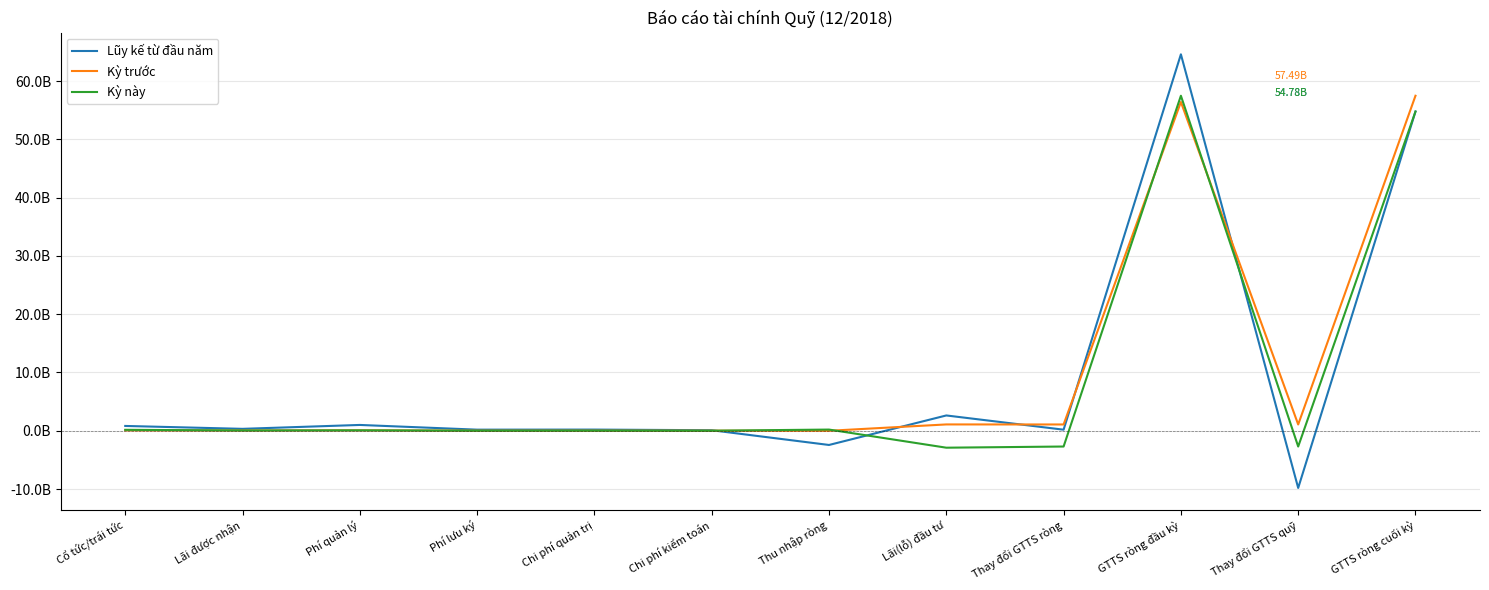

How many distinct data groups are displayed?

3